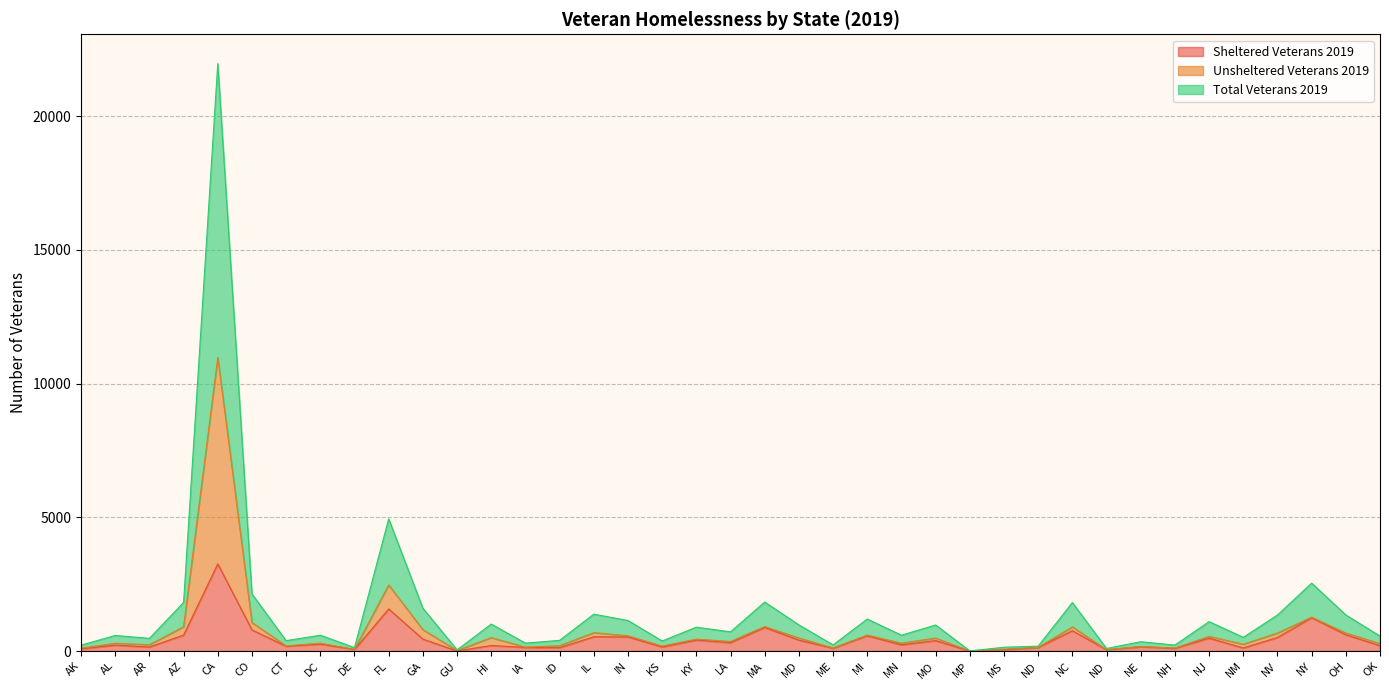

Reading left to right, what are all the values shown in this chart?

Sheltered Veterans 2019: AK=85	AL=223	AR=153	AZ=598	CA=3261	CO=792	CT=182	DC=262	DE=61	FL=1576	GA=448	GU=5	HI=210	IA=137	ID=129	IL=536	IN=529	KS=155	KY=412	LA=317	MA=884	MD=411	ME=108	MI=574	MN=234	MO=393	MP=0	MS=49	ND=136	NC=763	ND=49	NE=164	NH=106	NJ=485	NM=119	NV=509	NY=1247	OH=610	OK=203
Unsheltered Veterans 2019: AK=111	AL=292	AR=238	AZ=910	CA=10980	CO=1068	CT=195	DC=297	DE=65	FL=2472	GA=801	GU=23	HI=505	IA=149	ID=201	IL=690	IN=572	KS=189	KY=447	LA=360	MA=917	MD=490	ME=116	MI=599	MN=297	MO=488	MP=4	MS=72	ND=136	NC=907	ND=49	NE=175	NH=113	NJ=551	NM=257	NV=674	NY=1270	OH=676	OK=280
Total Veterans 2019: AK=222	AL=584	AR=476	AZ=1820	CA=21960	CO=2136	CT=390	DC=594	DE=130	FL=4944	GA=1602	GU=46	HI=1010	IA=298	ID=402	IL=1380	IN=1144	KS=378	KY=894	LA=720	MA=1834	MD=980	ME=232	MI=1198	MN=594	MO=976	MP=8	MS=144	ND=185	NC=1814	ND=98	NE=350	NH=226	NJ=1102	NM=514	NV=1348	NY=2540	OH=1352	OK=560